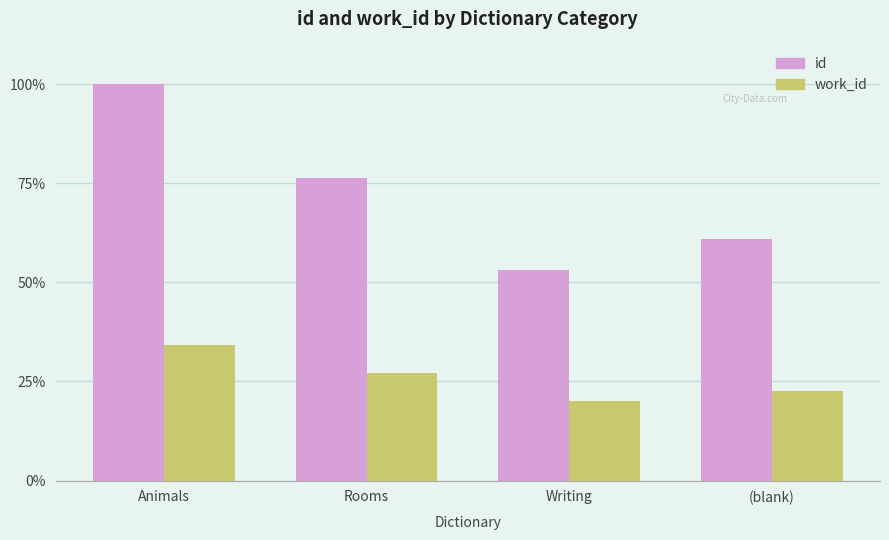

Which series has the largest range (max minus min)?

id